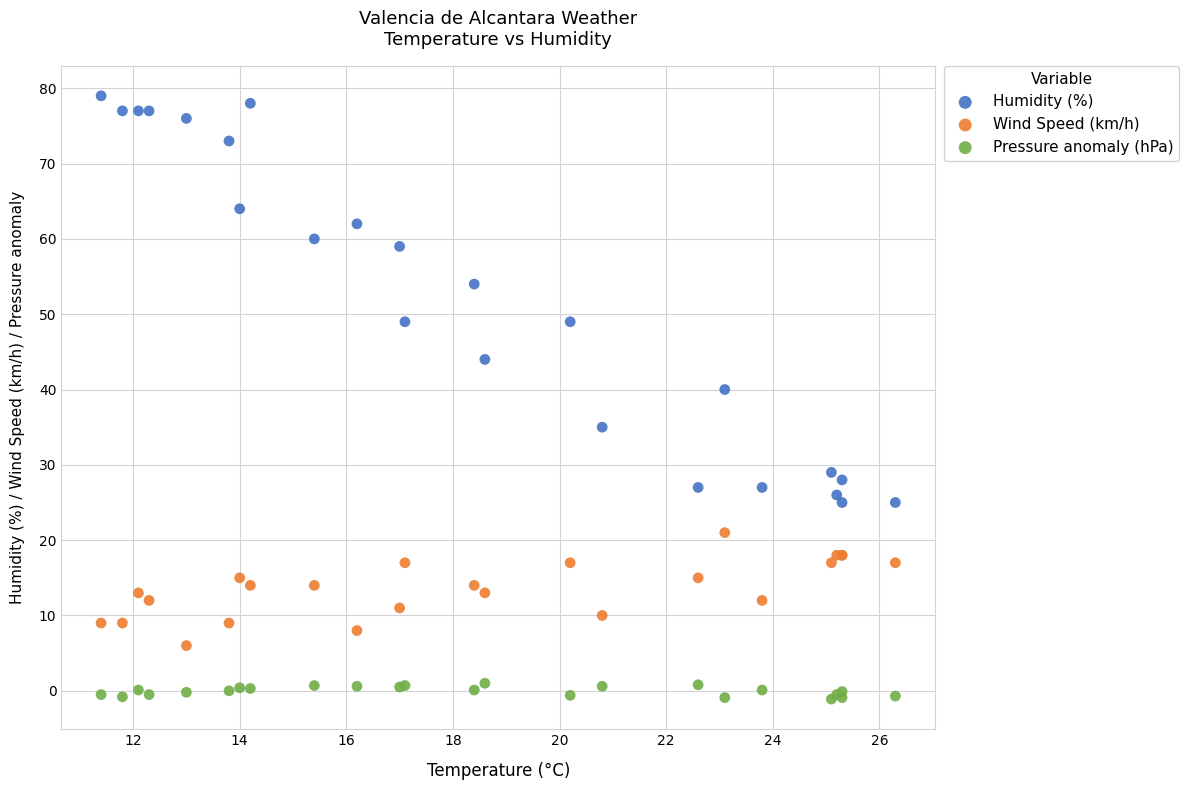

What are all the series names shown in the legend?

Humidity (%), Wind Speed (km/h), Pressure anomaly (hPa)